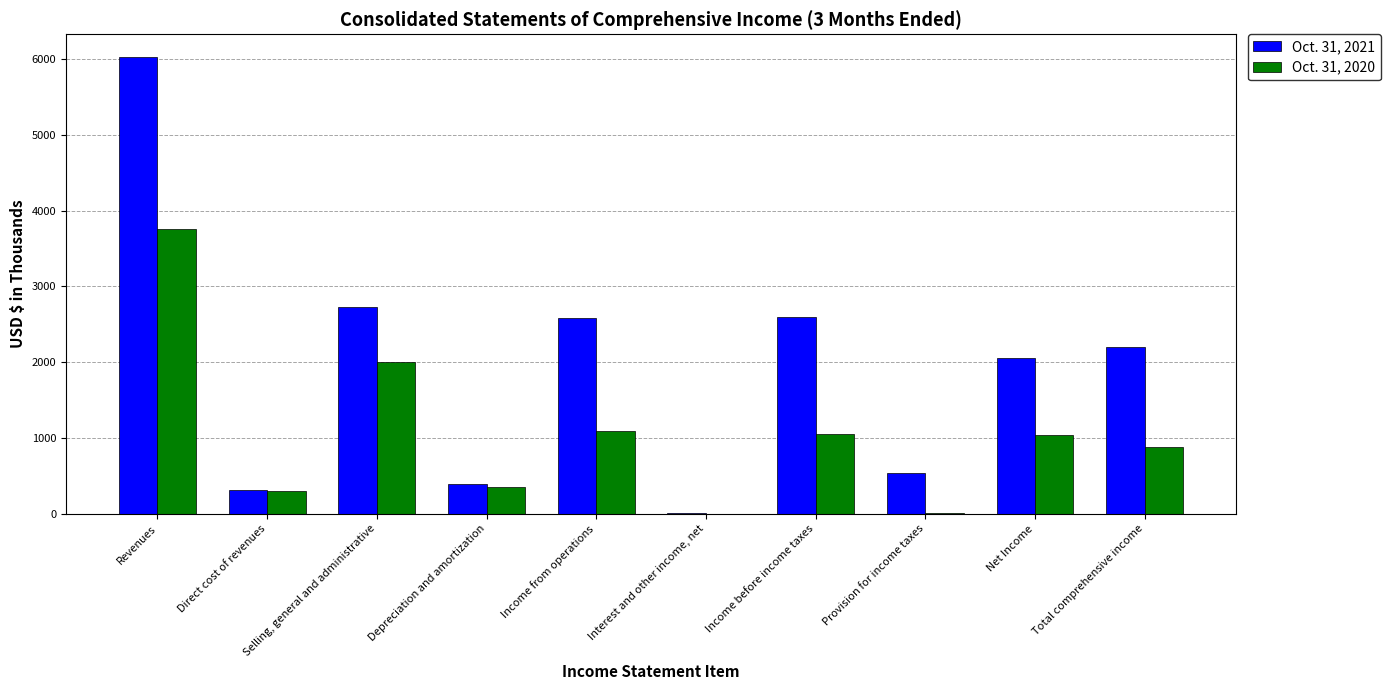

Is it true that Oct. 31, 2020 equals 1370 at Total comprehensive income?

False